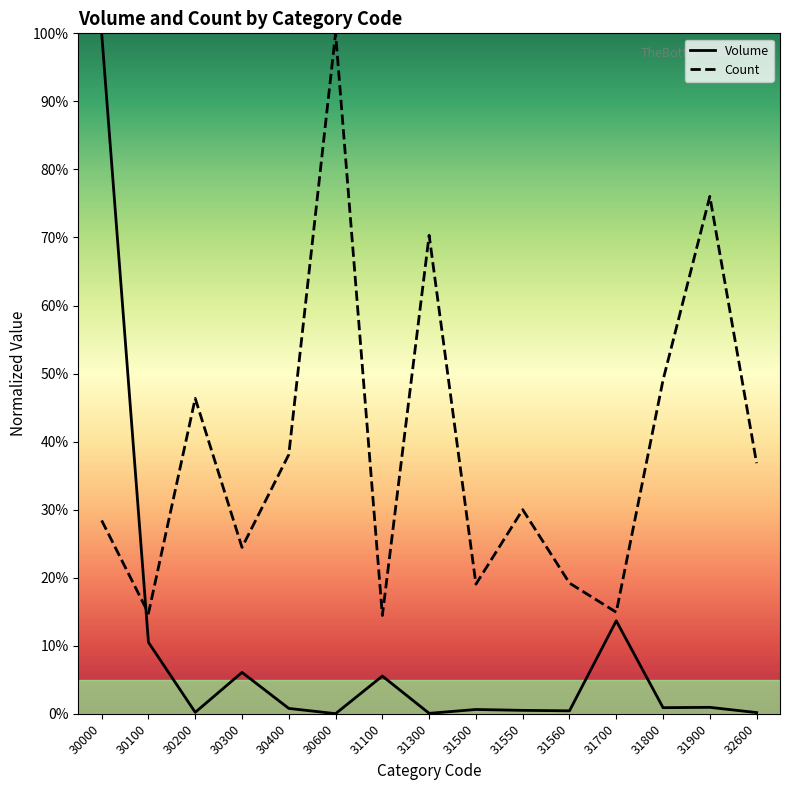

Does the chart display data point markers on the line(s)?

No